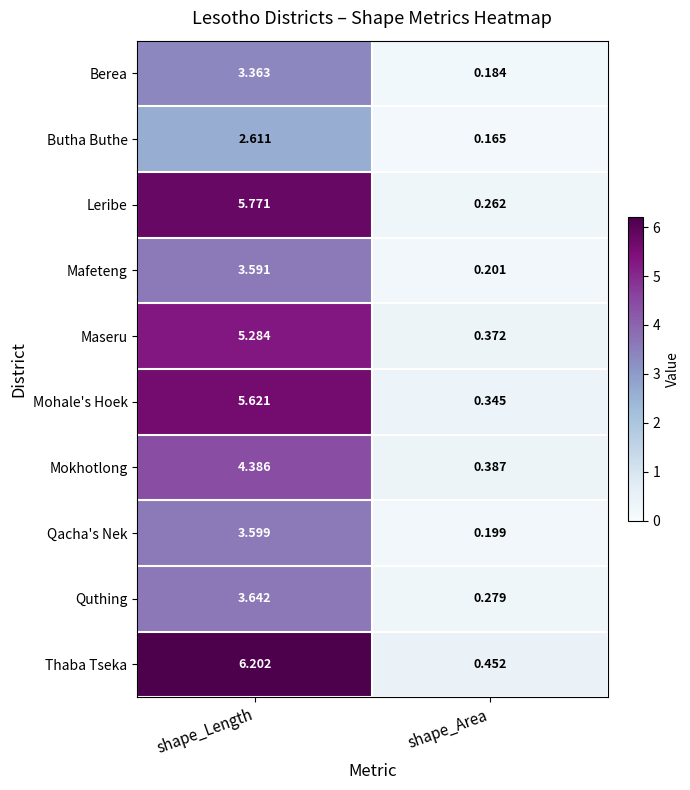

How many distinct data groups are displayed?

10